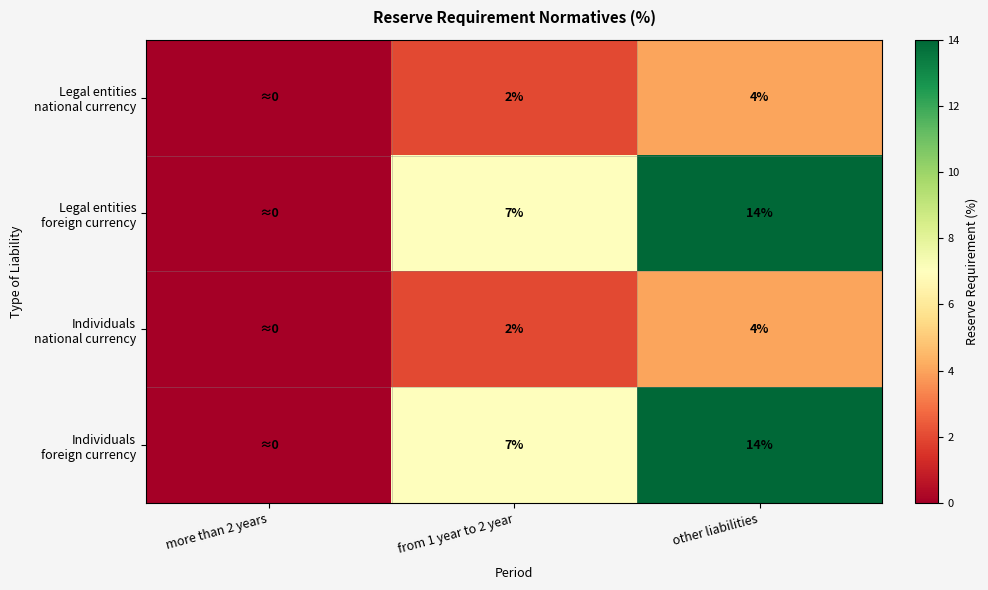

What is the spread (max minus min) of values at from 1 year to 2 year?

5.0